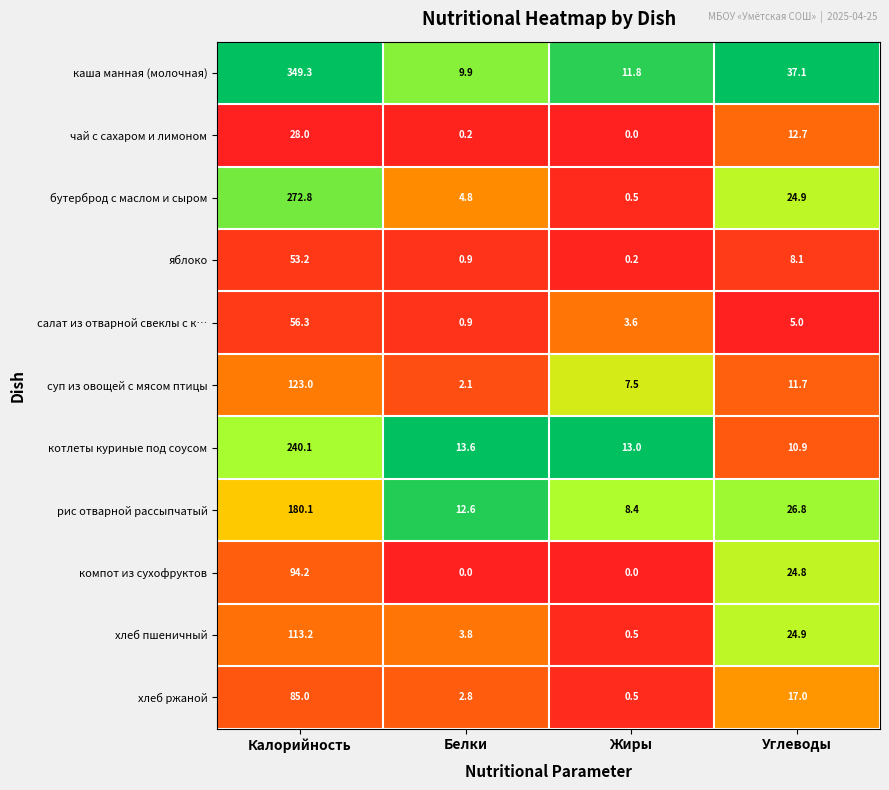

How many data points does each series have?

4